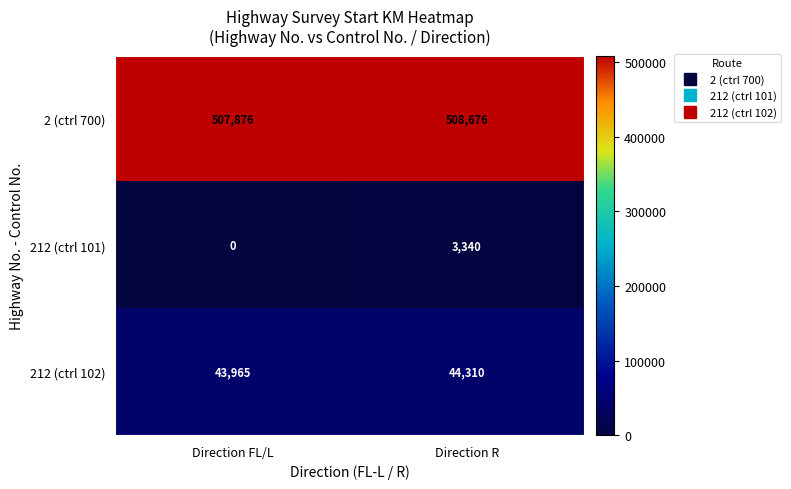

What is the difference between the maximum and minimum values in the 2 (ctrl 700) series?

800